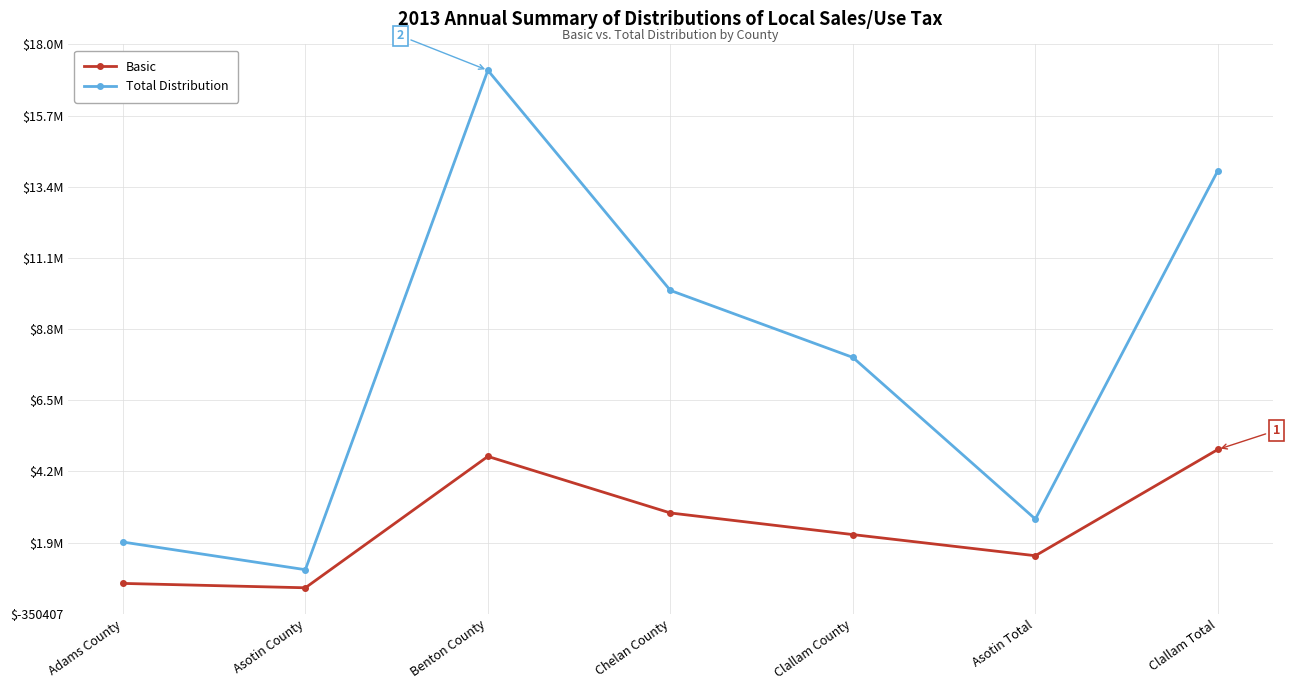

What is the difference between the second highest and second lowest values in the Total Distribution series?

11961374.9